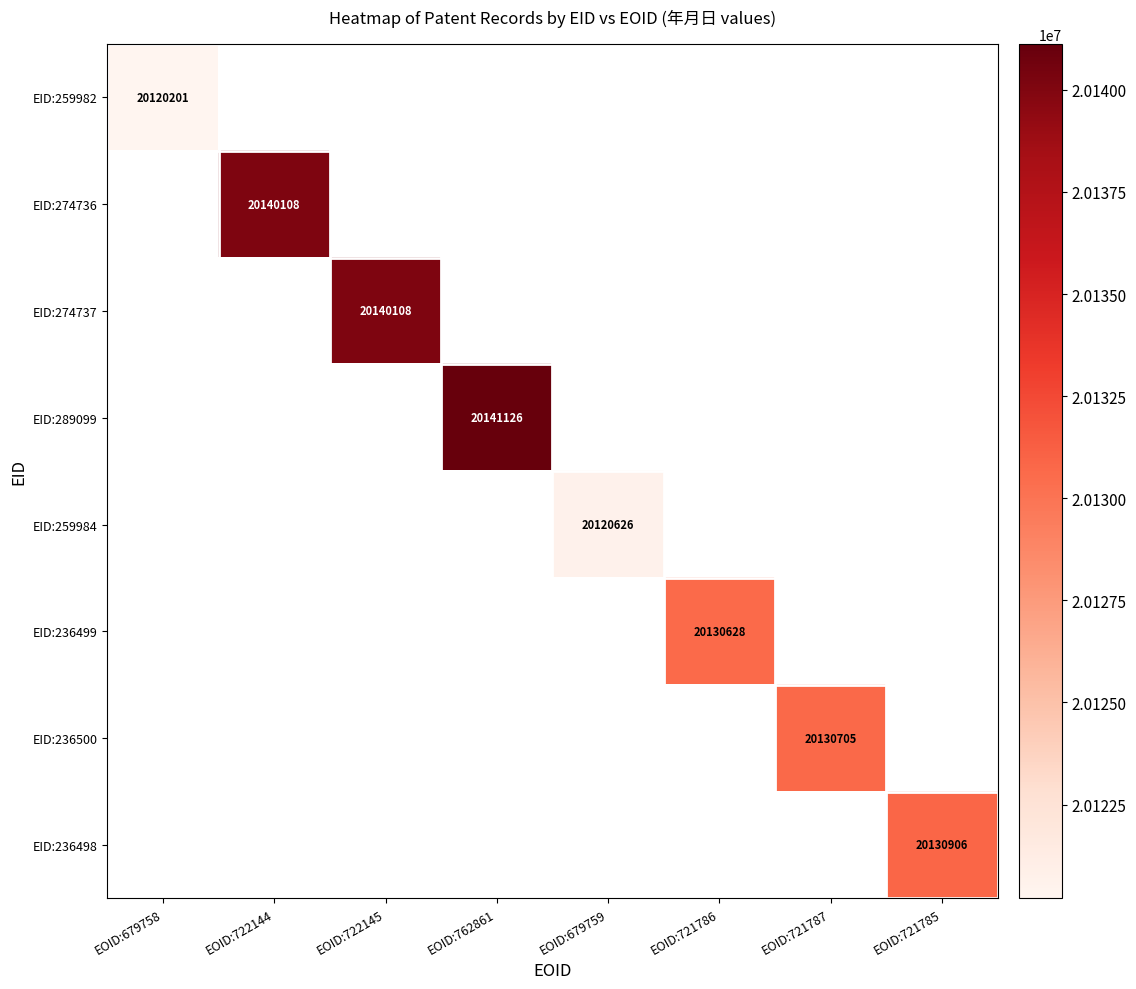

Between EOID:679758 and EOID:721785, which is larger?

EOID:721785